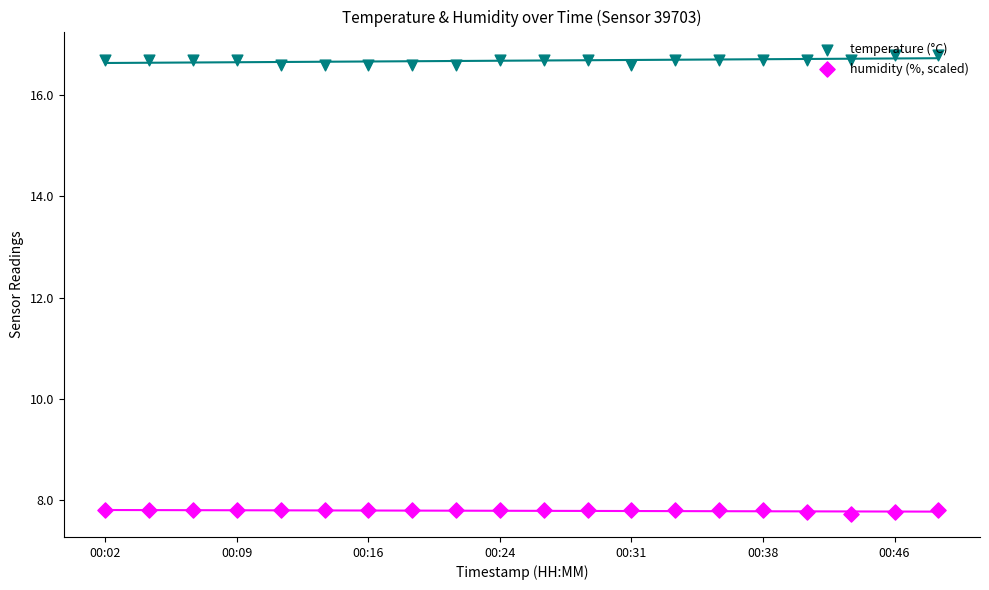

Is the value of temperature (°C) at 13 greater than the value of humidity (%, scaled) at 13?

Yes